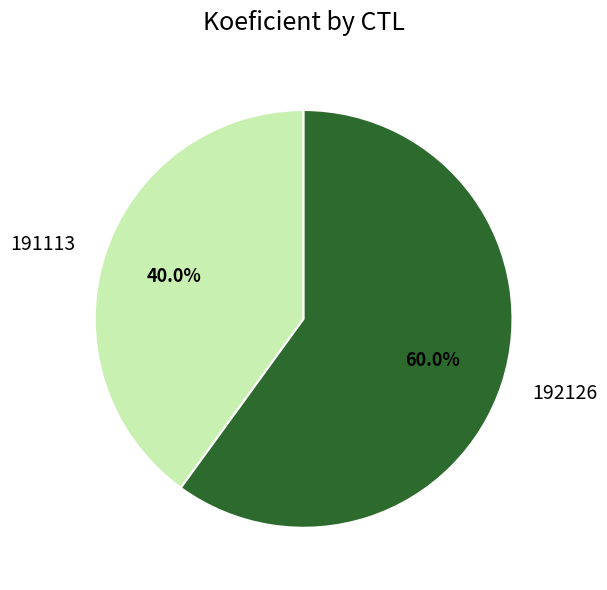

Which category accounts for the majority?

192126